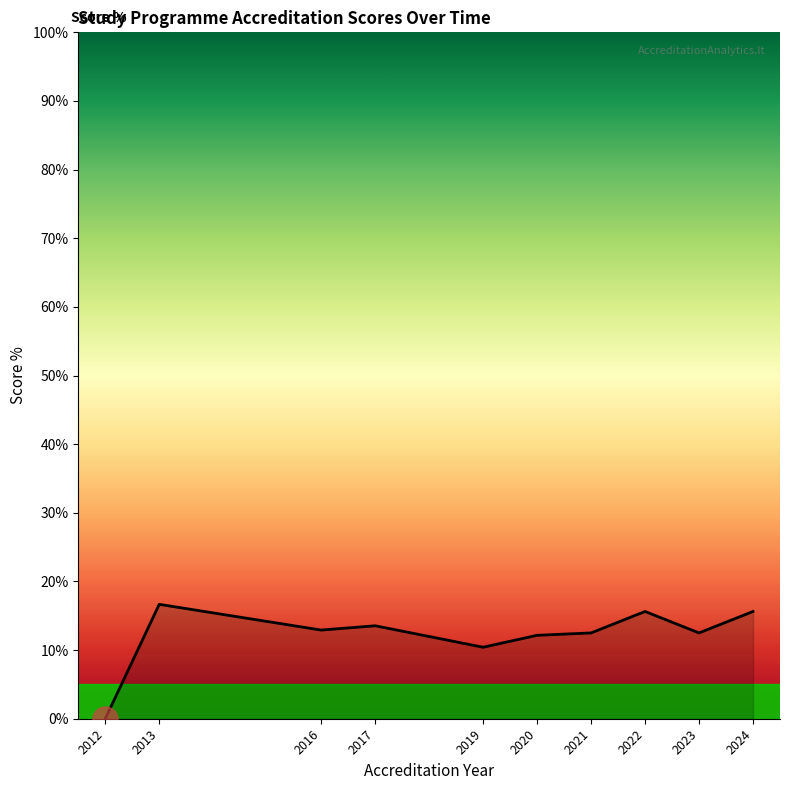

Approximately how many times larger is the value at 2016 compared to 2020?

1.1